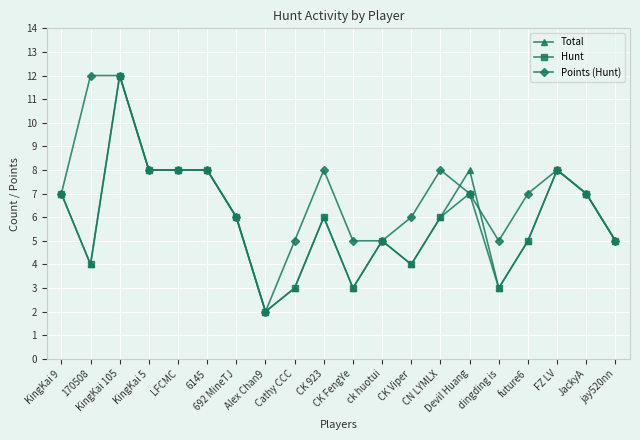

Which series has the largest total across all categories?

Points (Hunt)